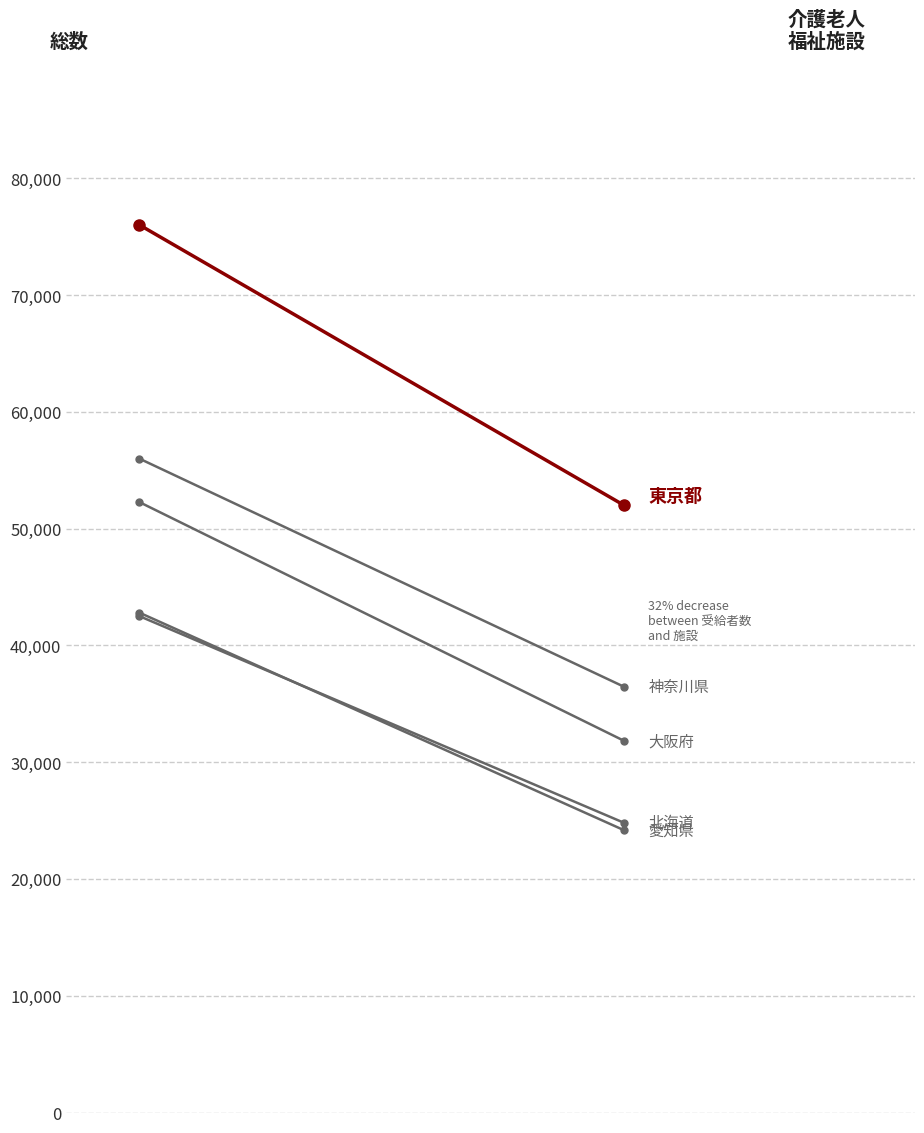

What is the sum of all 愛知県 values?

66992